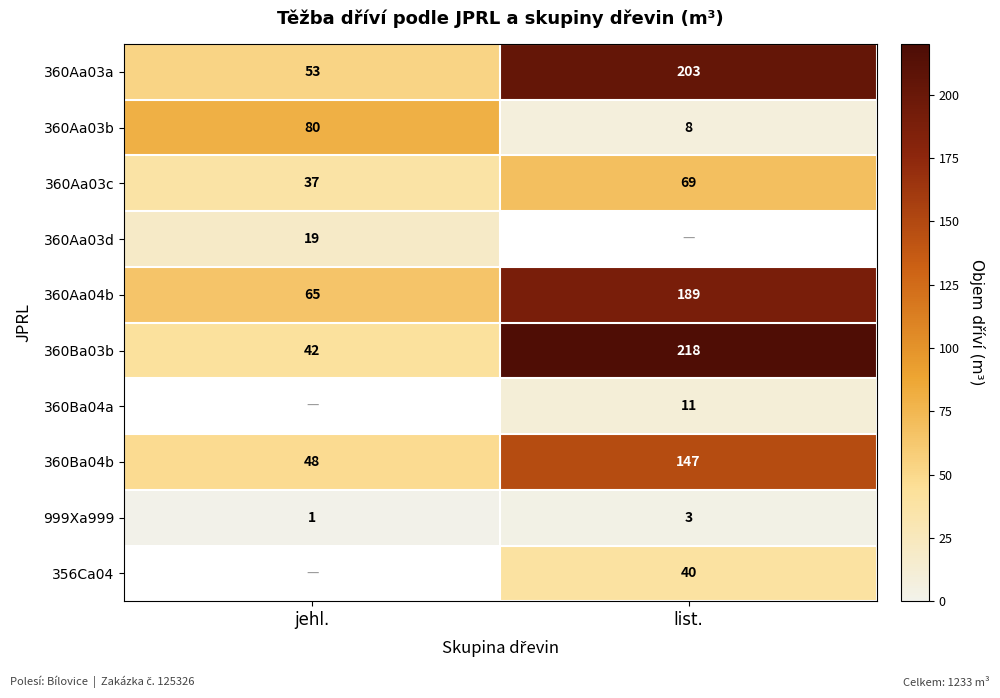

What is the highest value of the 360Aa03c series?

69